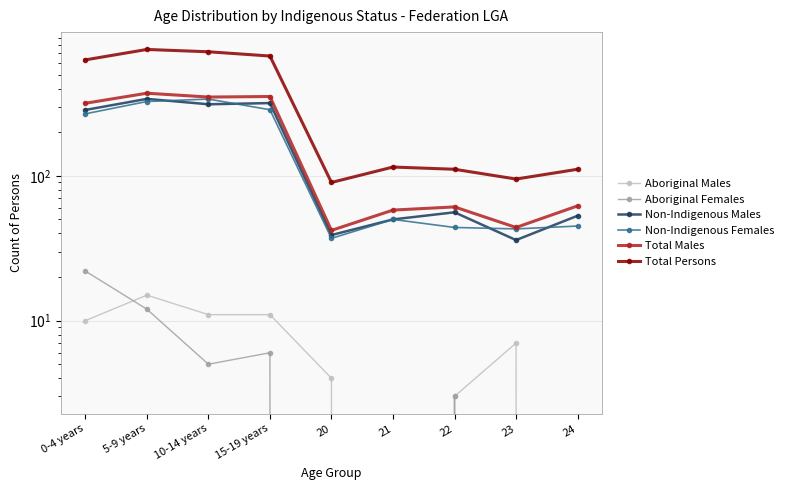

At which label does Non-Indigenous Females reach its peak?

10-14 years